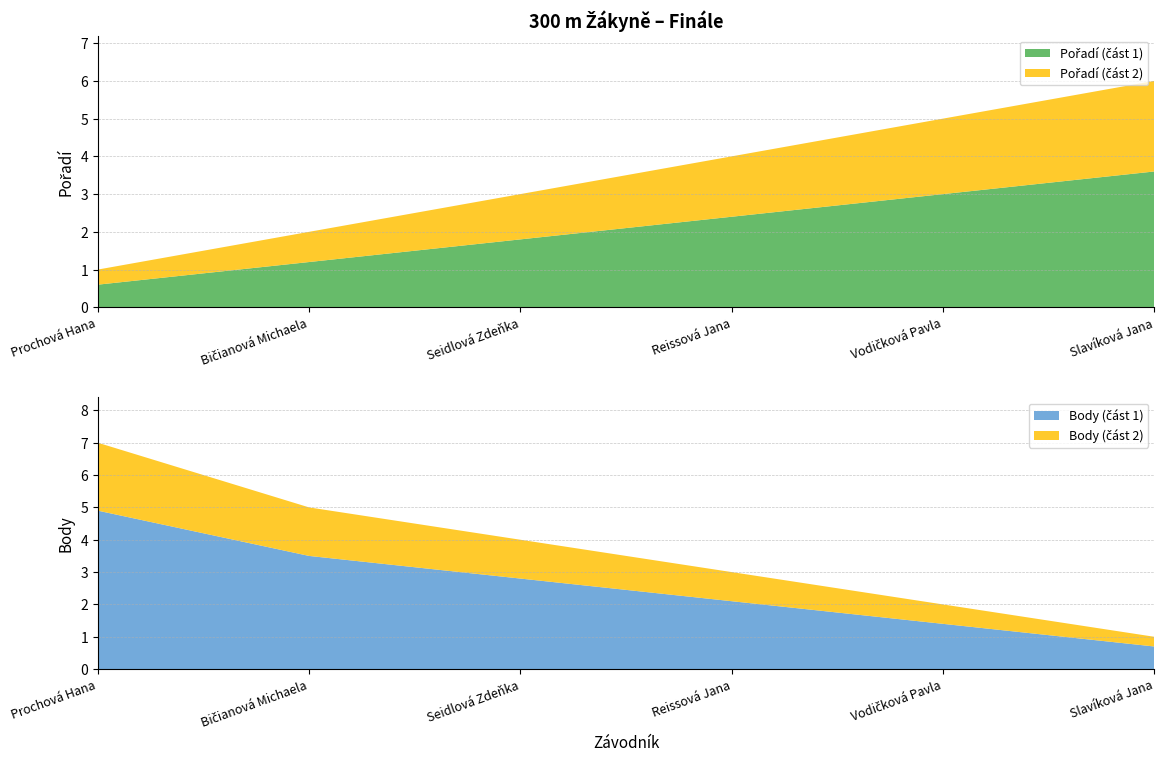

Reading right to left, transcribe all the data shown in this chart.

Pořadí: Slavíková Jana=6	Vodičková Pavla=5	Reissová Jana=4	Seidlová Zdeňka=3	Bičianová Michaela=2	Prochová Hana=1
Body: Slavíková Jana=1	Vodičková Pavla=2	Reissová Jana=3	Seidlová Zdeňka=4	Bičianová Michaela=5	Prochová Hana=7